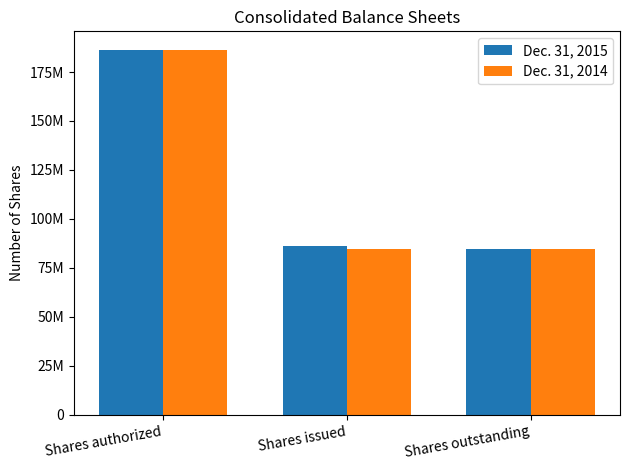

What position from the right is Shares outstanding?

1